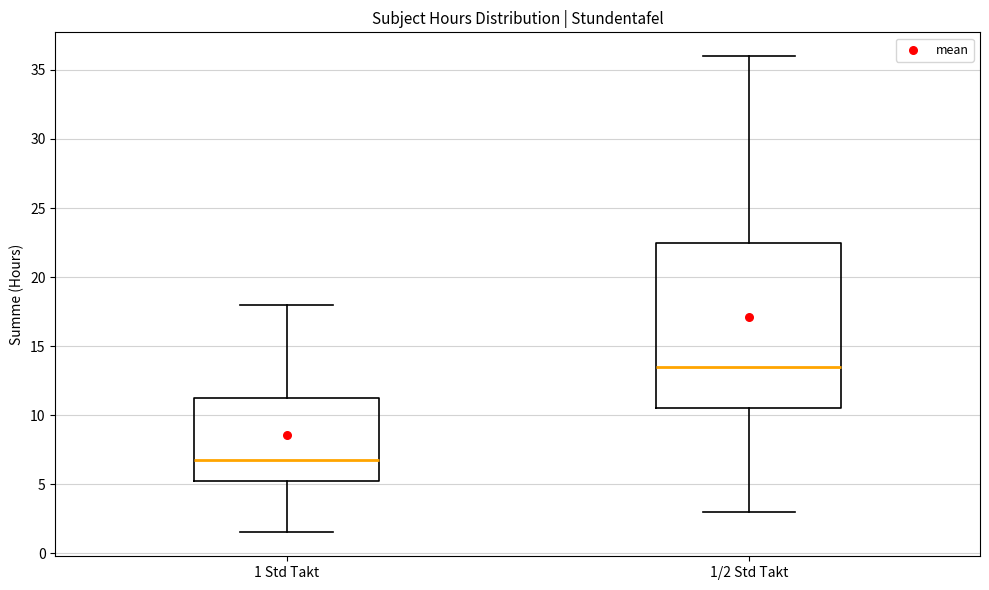

Reading left to right, transcribe this box plot: for each box, give where its median line is, the range the box spans, and where its two whiskers end, as read against the y-axis. The values are not printed on the chart, so give them approximately, as read against the axis.

1 Std Takt: median 7.0, box 5.5 to 11.5, whiskers 1.5 to 18.0
1/2 Std Takt: median 13.5, box 10.5 to 22.5, whiskers 3.0 to 36.0